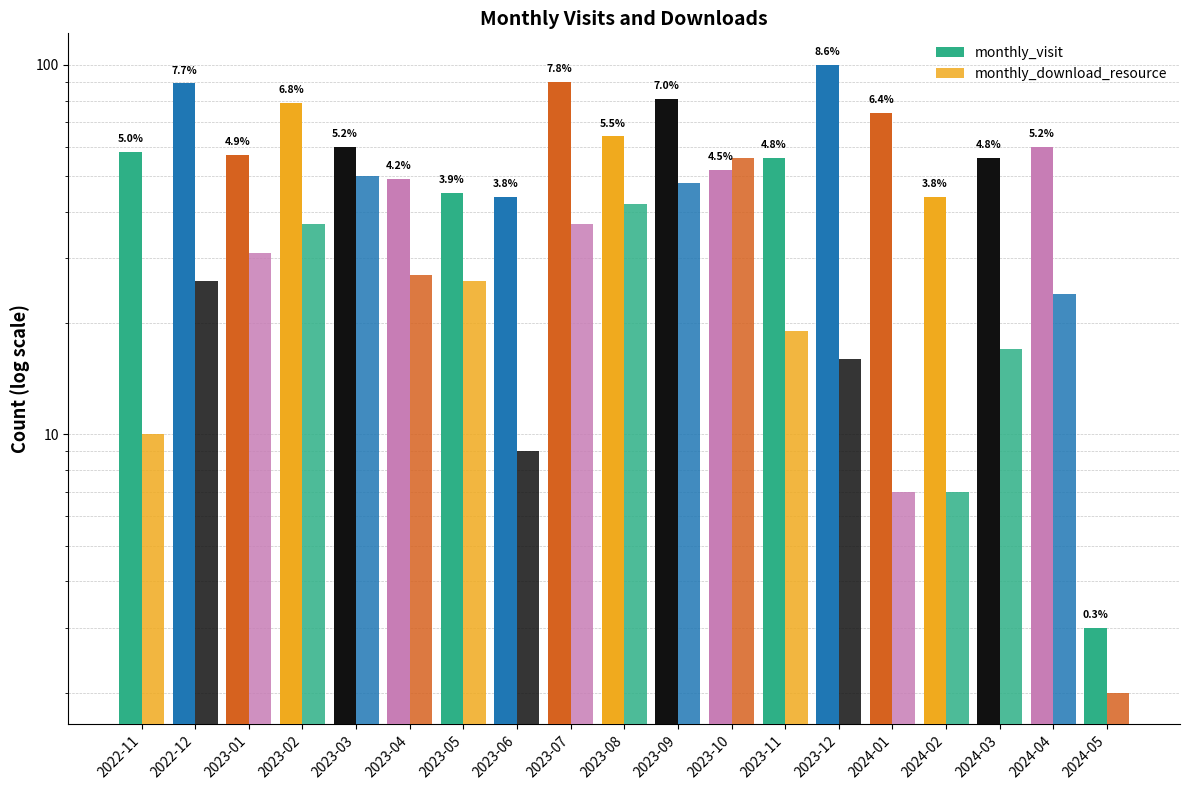

What is the spread (max minus min) of values at 2022-12?

63